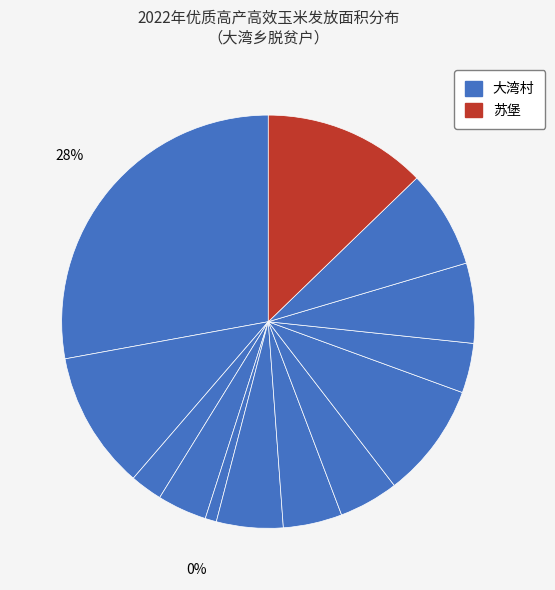

Does any single category account for the majority?

No